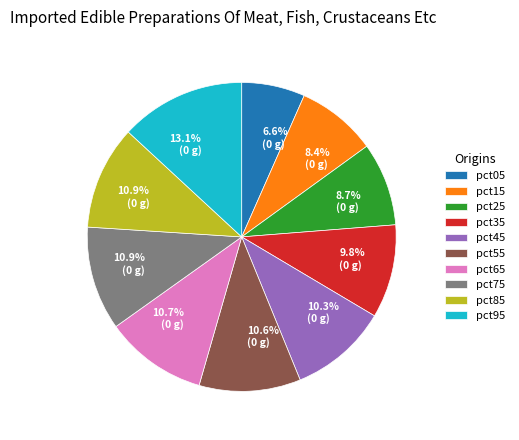

Does any single category account for the majority?

No